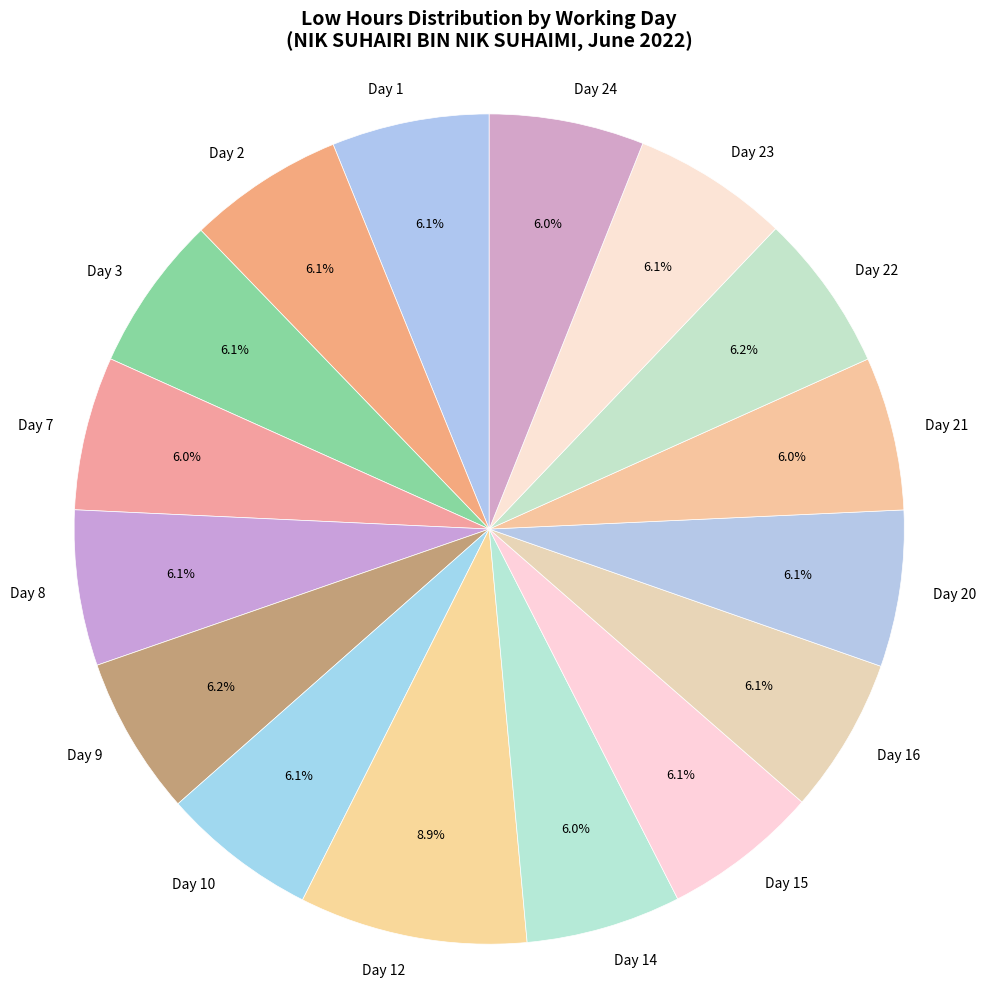

Count the number of slices in the pie.

16